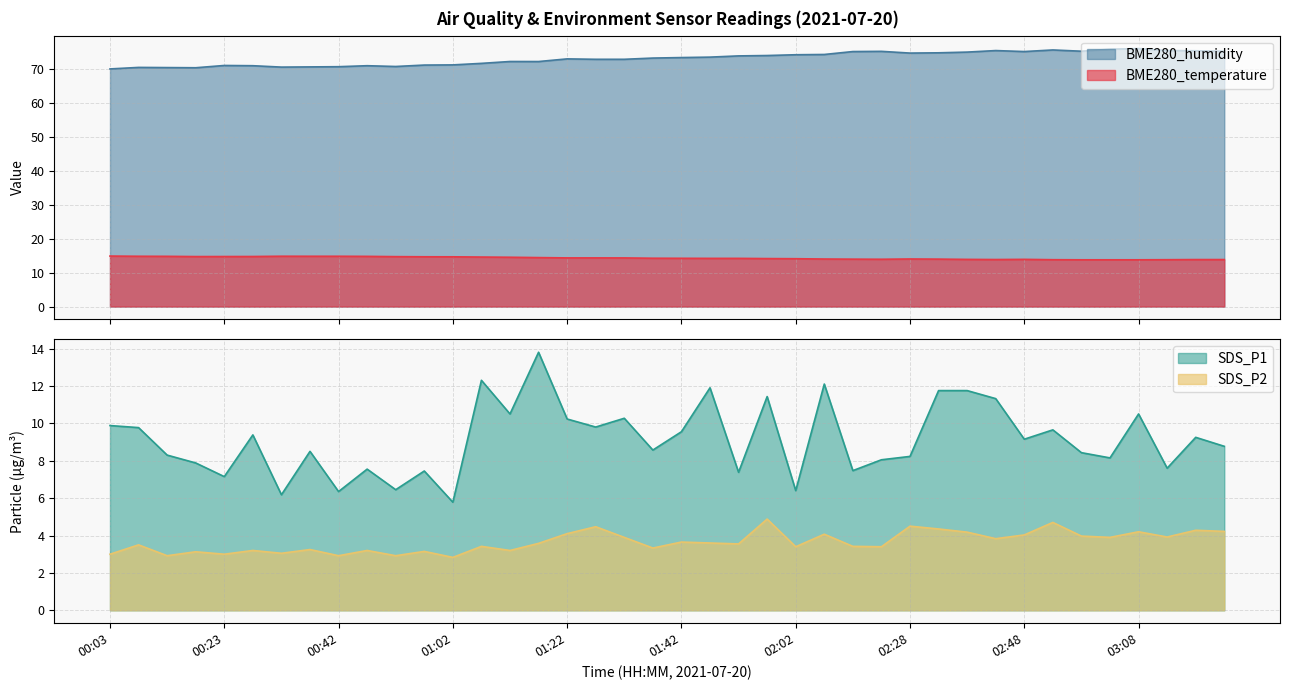

Where is the first local minimum for BME280_humidity?

00:18